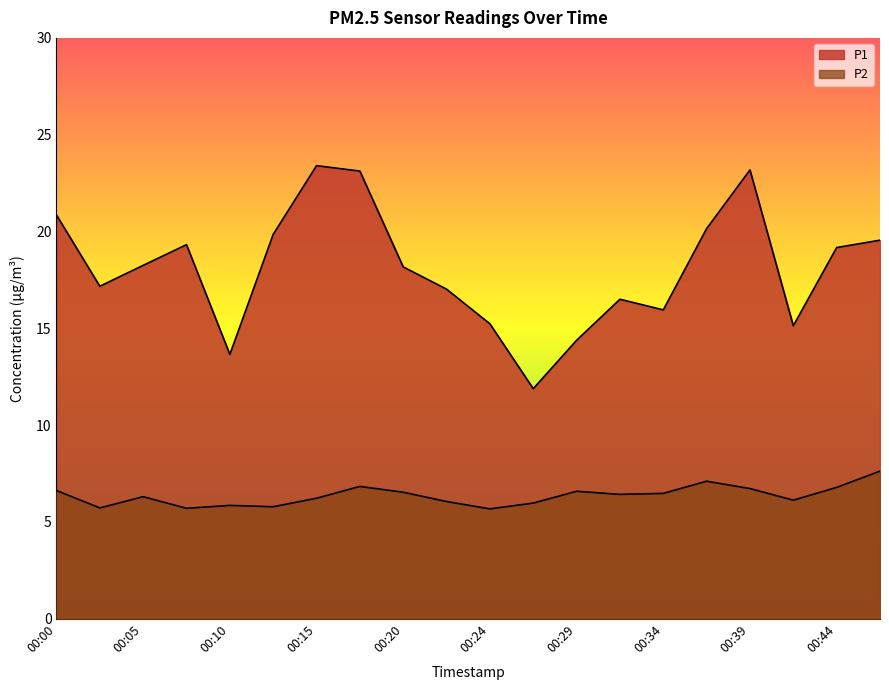

At 00:29, list the series in order from largest to smallest.

P1, P2